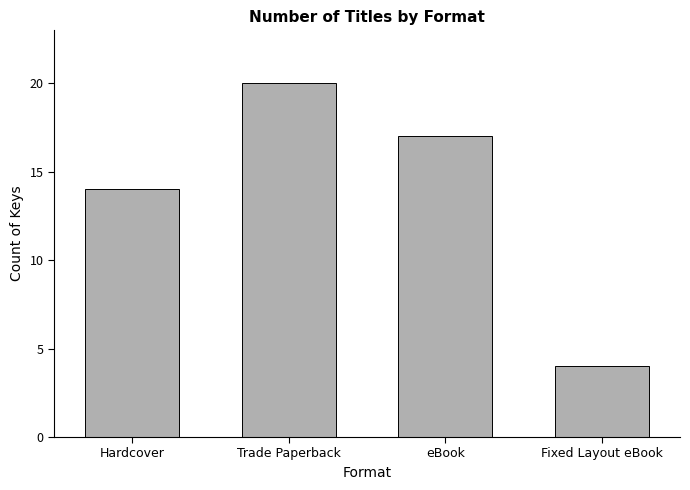

What is the label of the 4th bar from the left?

Fixed Layout eBook